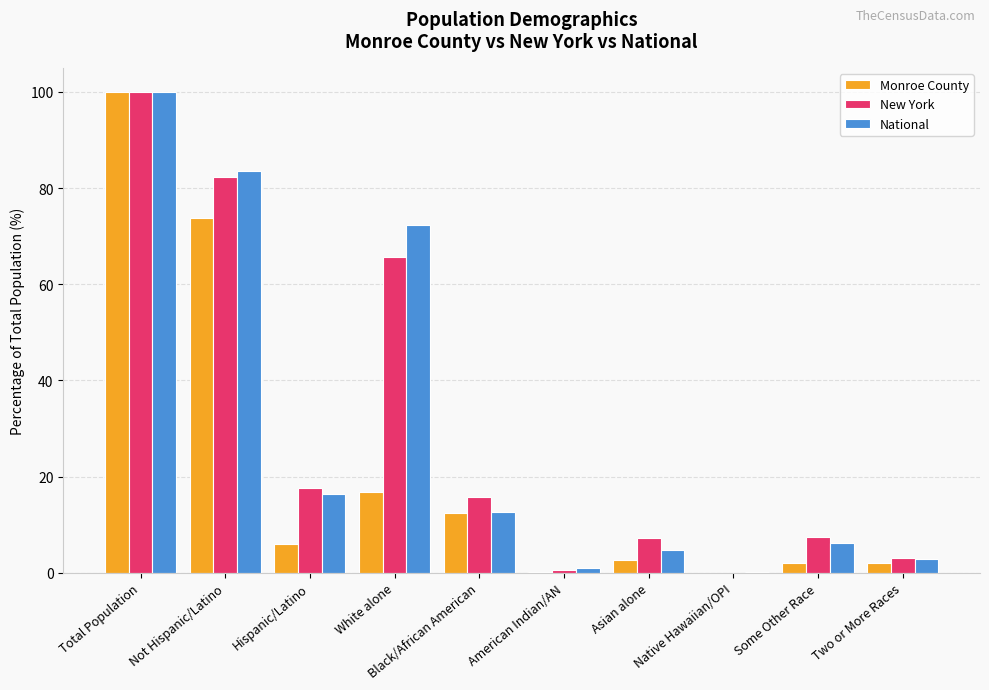

The value of Monroe County at White alone is 16.8. True or false?

True